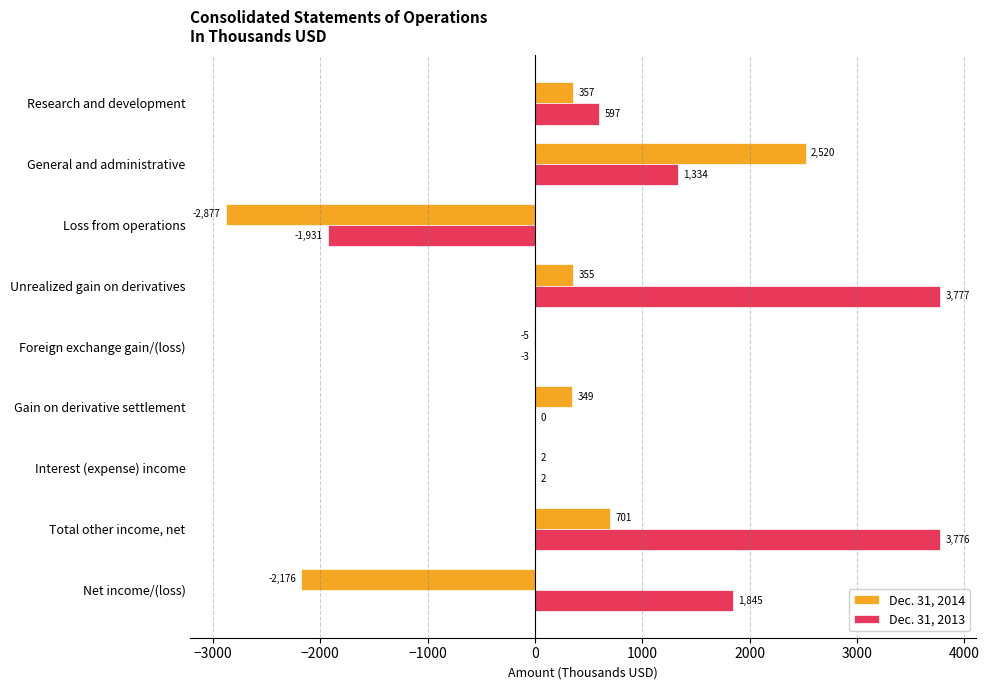

Where is Dec. 31, 2014 nearest to the value -178?

Foreign exchange gain/(loss)